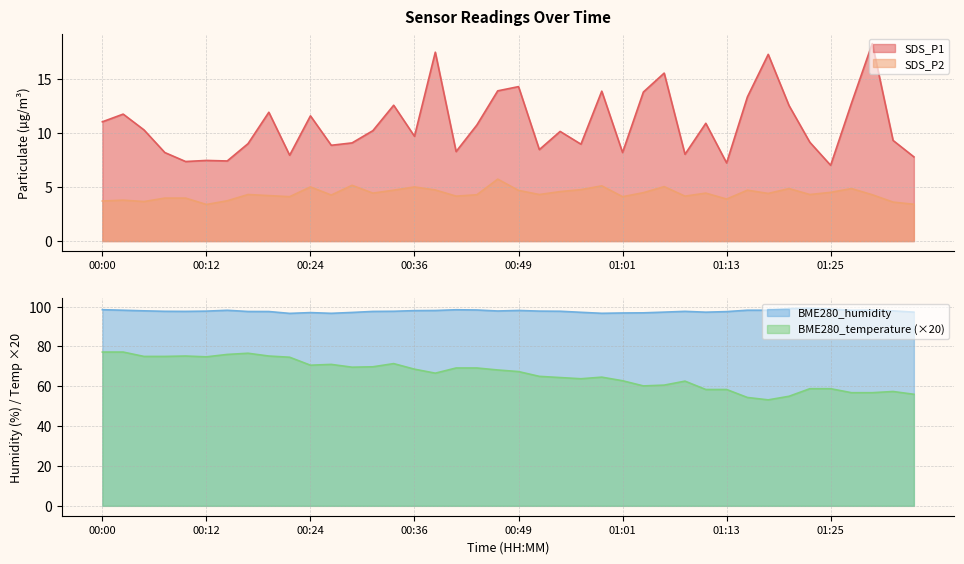

Which category has the lowest value across all series?

00:12